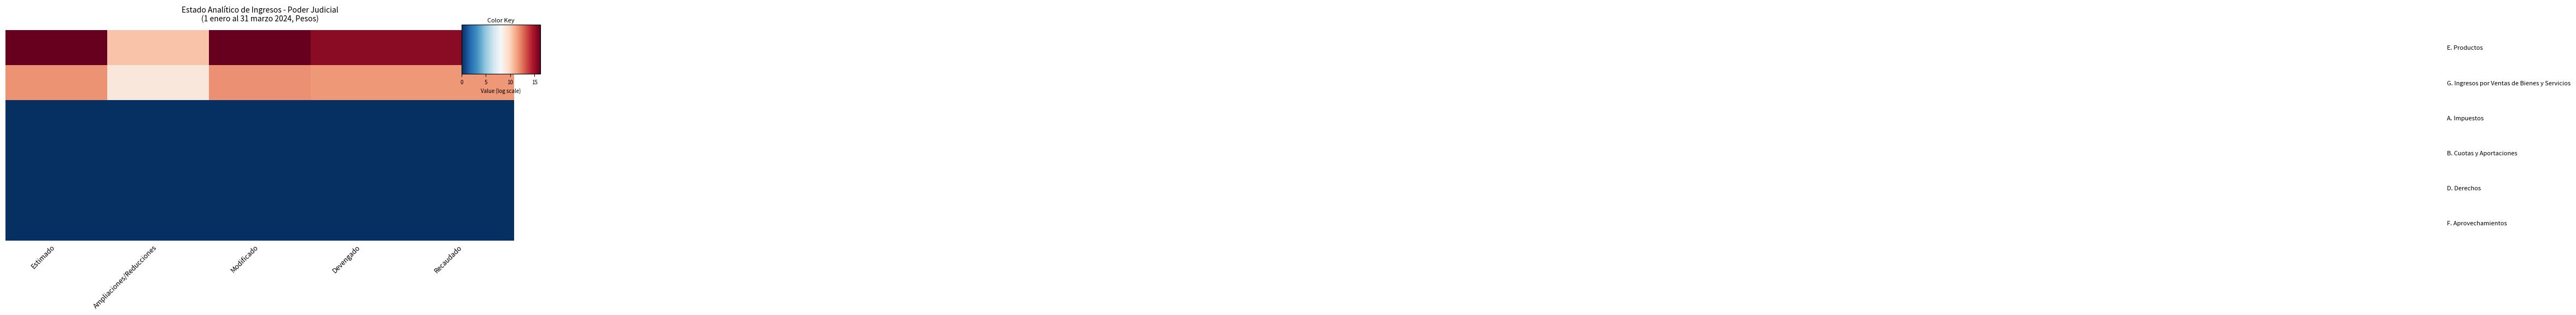

Count the number of data series in this chart.

6